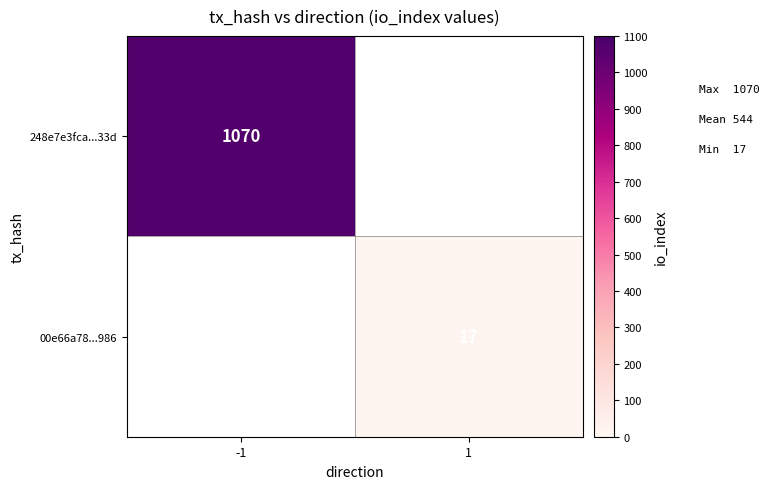

True or false: 248e7e3fca...33d has a value of 1528 at -1.

False